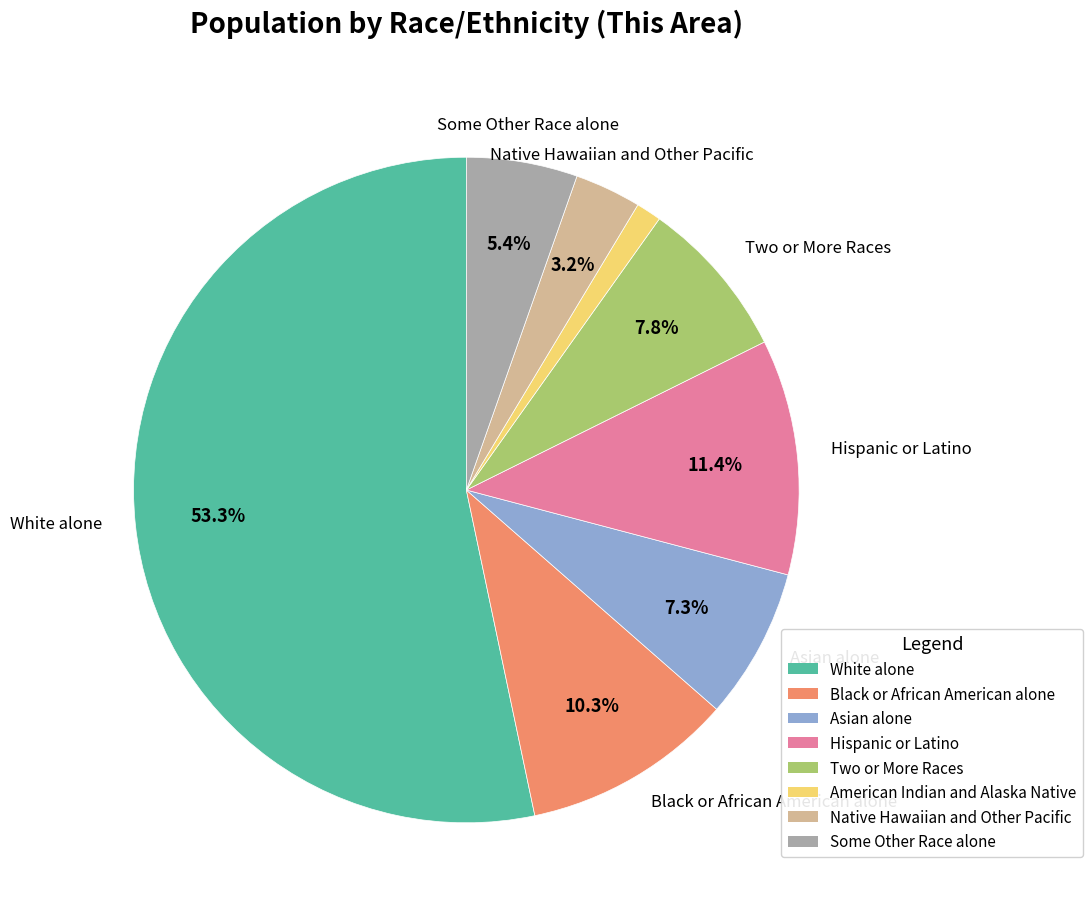

Which has a higher value, Native Hawaiian and Other Pacific or Black or African American alone?

Black or African American alone